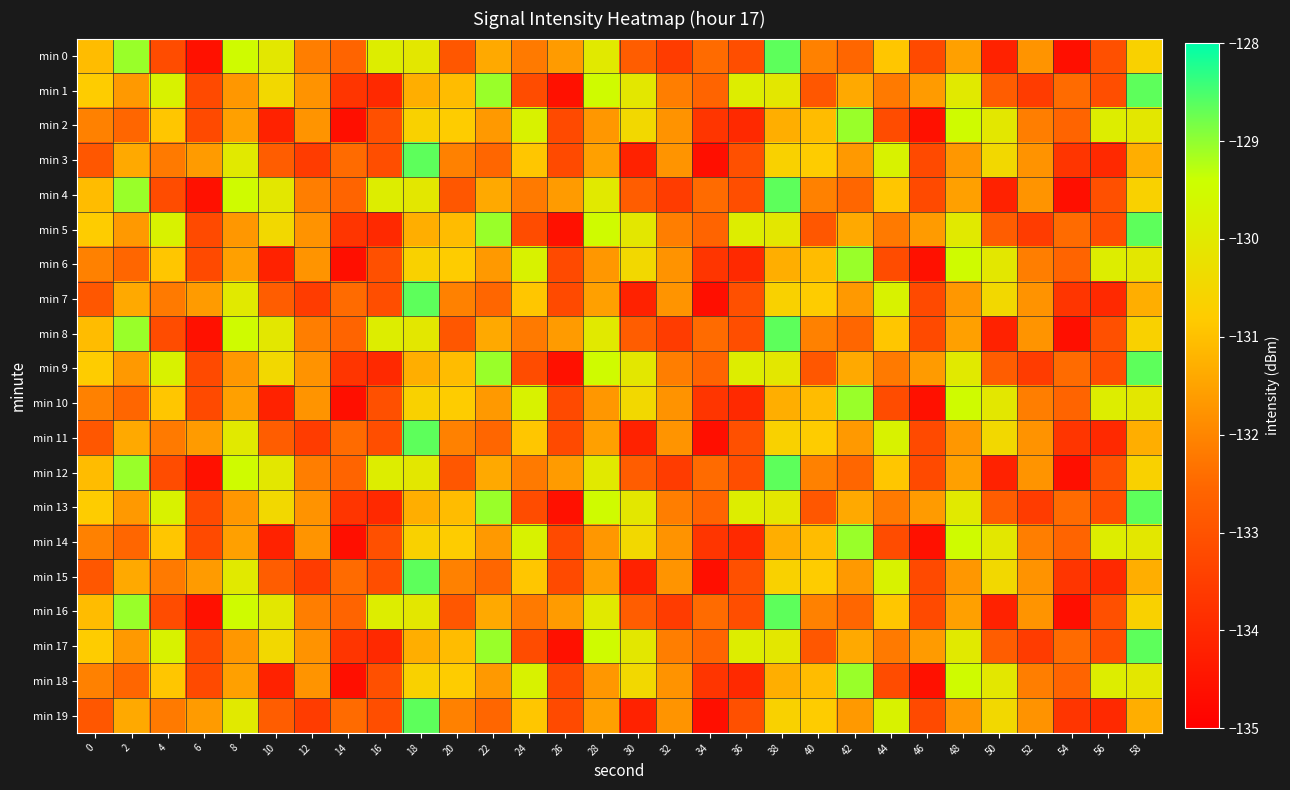

What is the minimum value shown in the chart?

-134.6